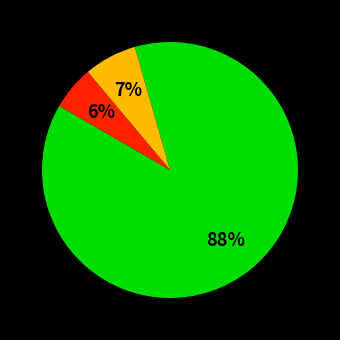

To the nearest percent, what is the average slice percentage?

33%